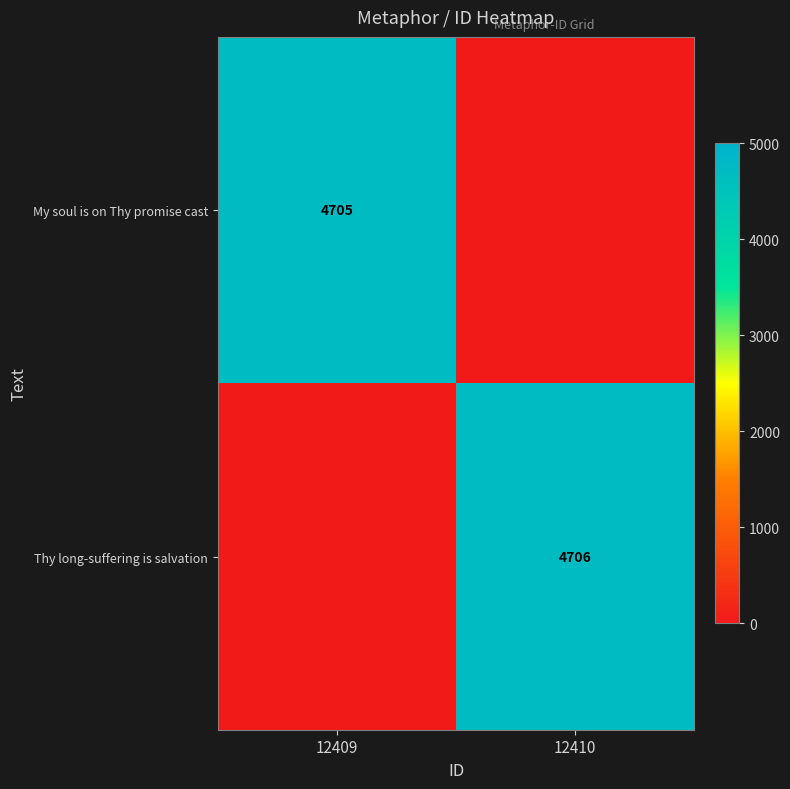

True or false: My soul is on Thy promise cast has a value of 4705 at 12409.

True